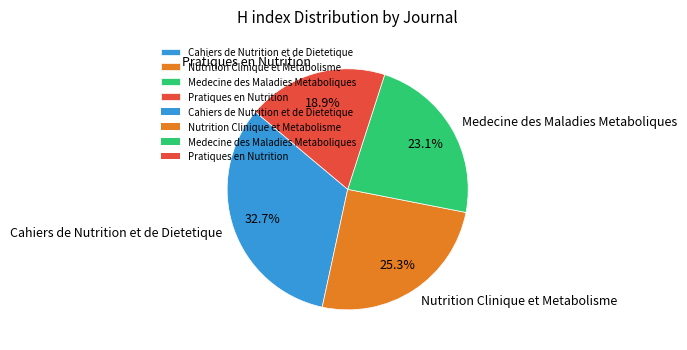

To the nearest percent, what is the average slice percentage?

25%